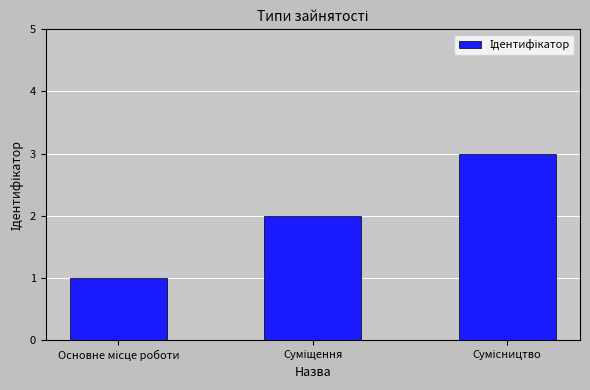

What is the greatest value displayed?

3